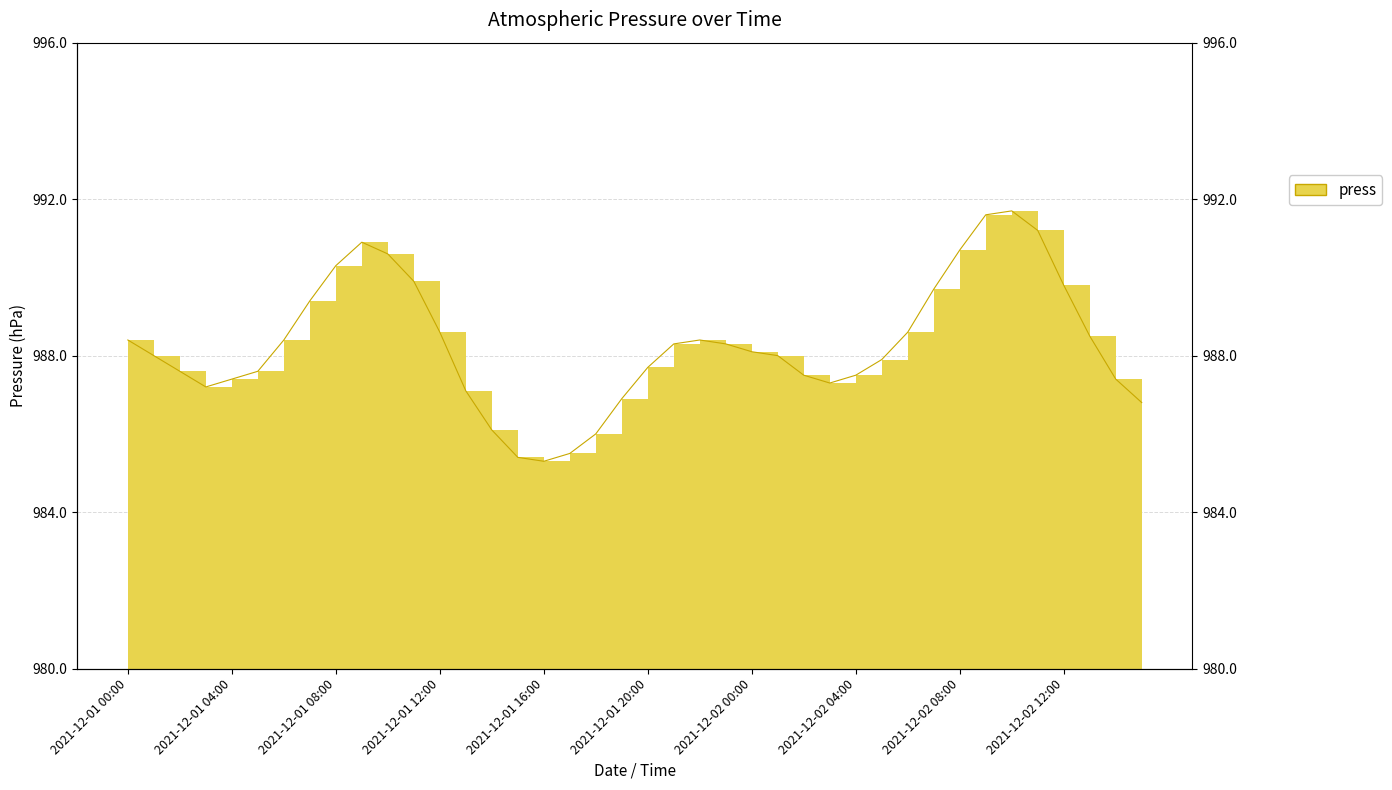

What is the label of the 23rd point from the right?

2021-12-01 17:00